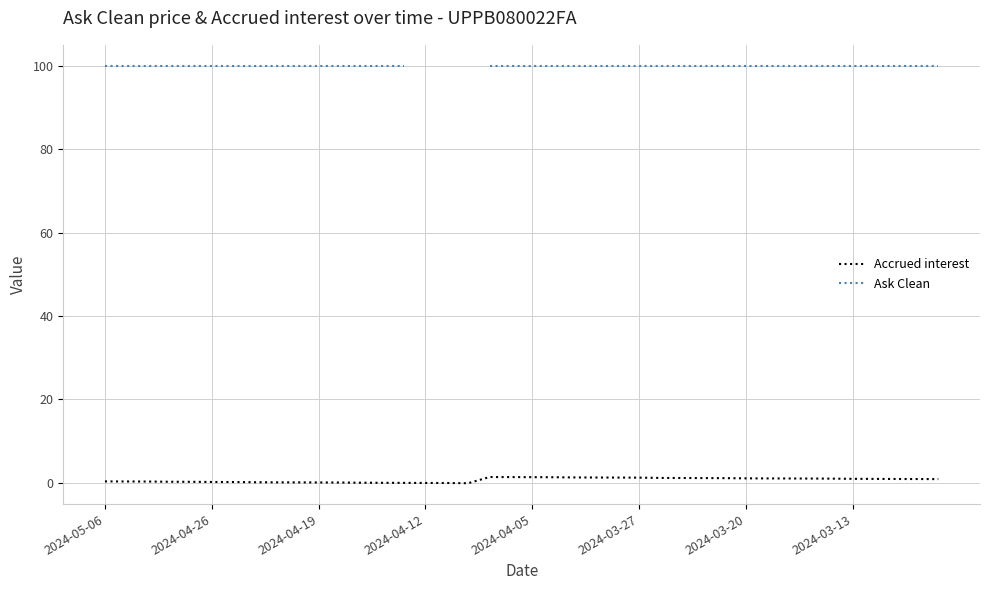

Does the chart display data point markers on the line(s)?

No